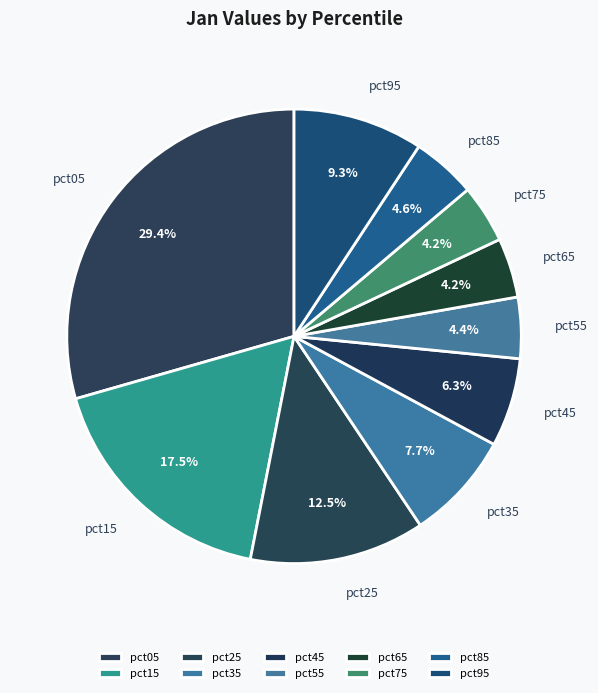

Count the number of slices in the pie.

10